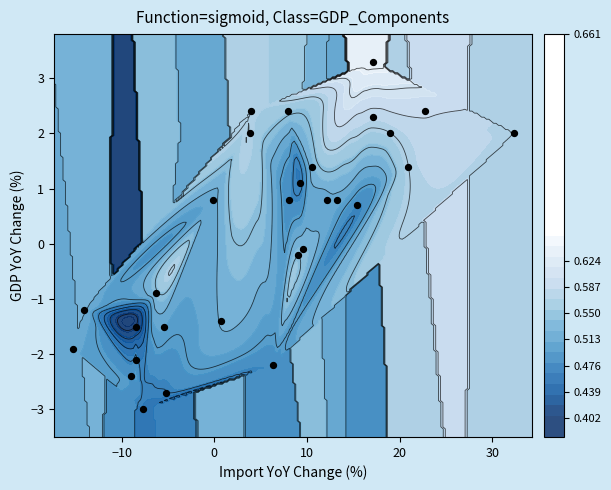

Reading left to right, list all the values displayed in this chart.

-0.1	2.0	0.8	2.0	2.4	2.0	1.4	2.3	3.3	2.4	2.4	0.8	-1.5	-2.1	-2.7	-1.9	-1.2	-0.9	-1.5	-2.2	1.4	0.8	1.1	0.7	0.8	-0.2	-1.4	-2.4	-3.0